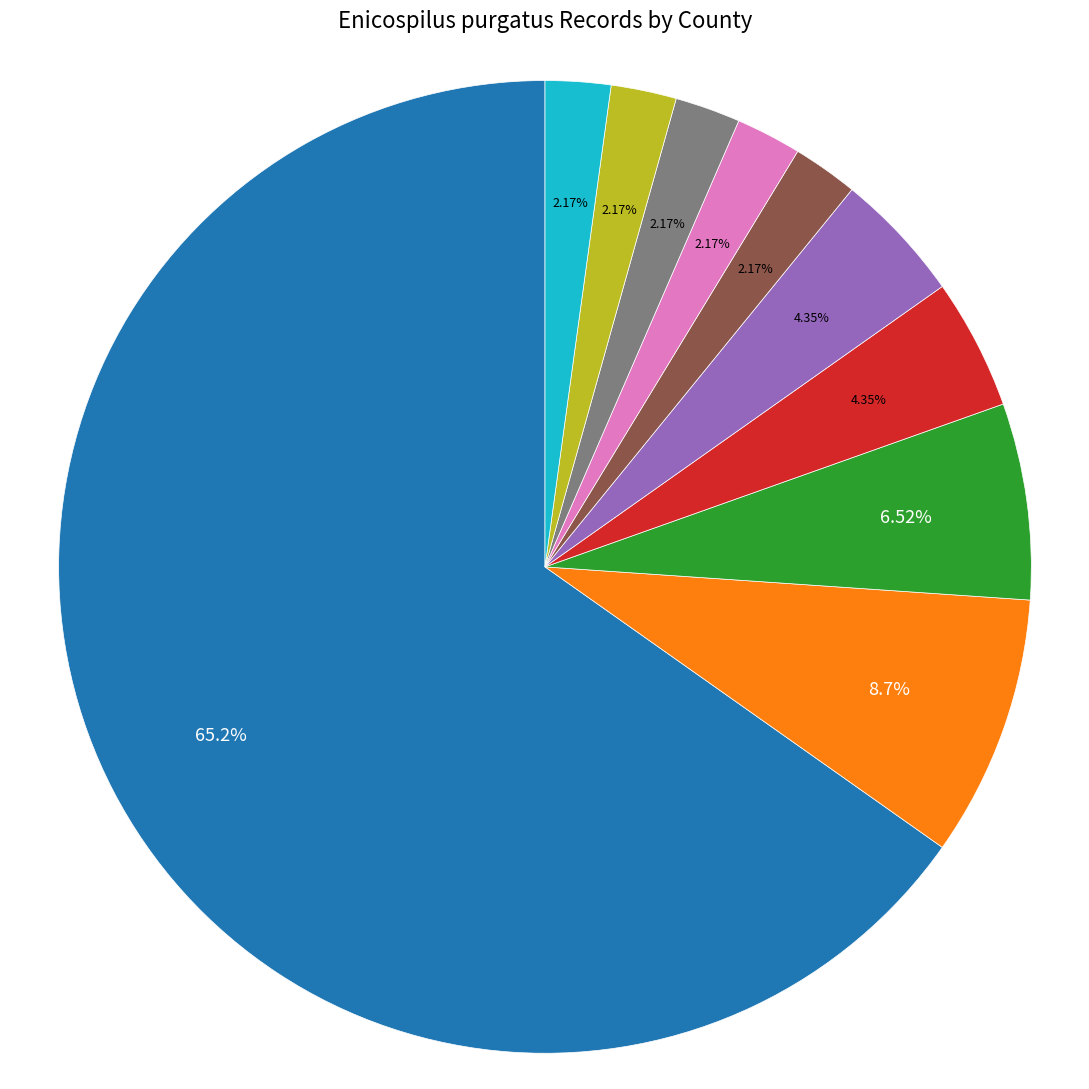

To the nearest percent, what is the difference between the largest and smallest slice percentages?

63%